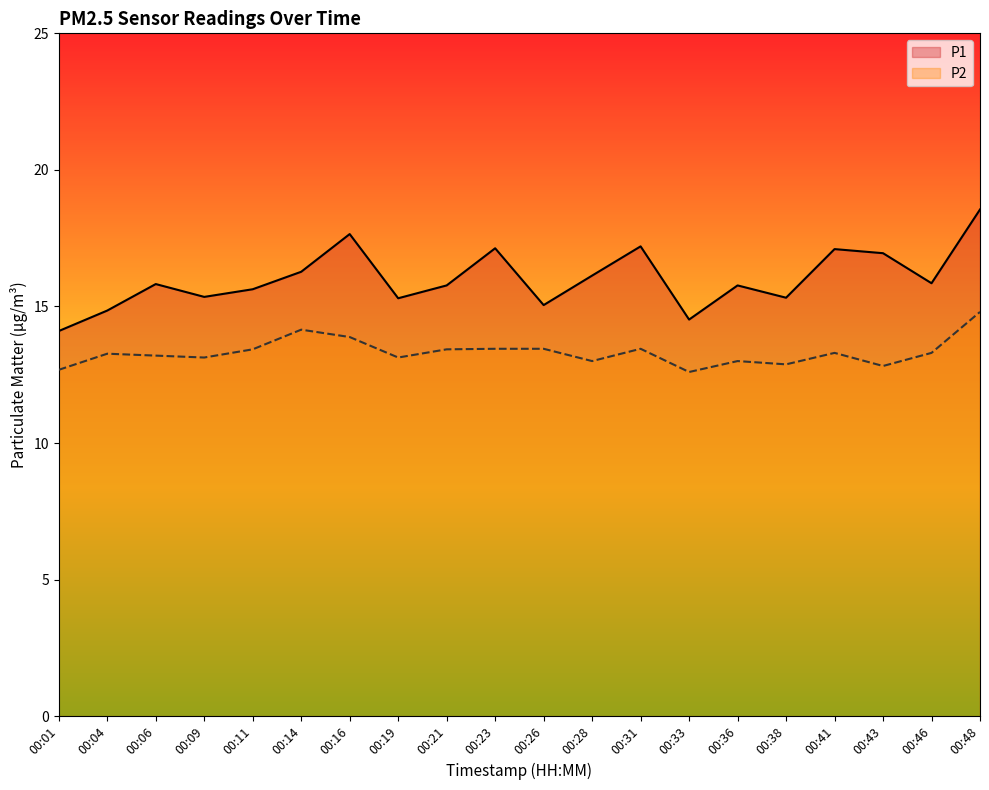

What is the sum of all P1 values?

320.3